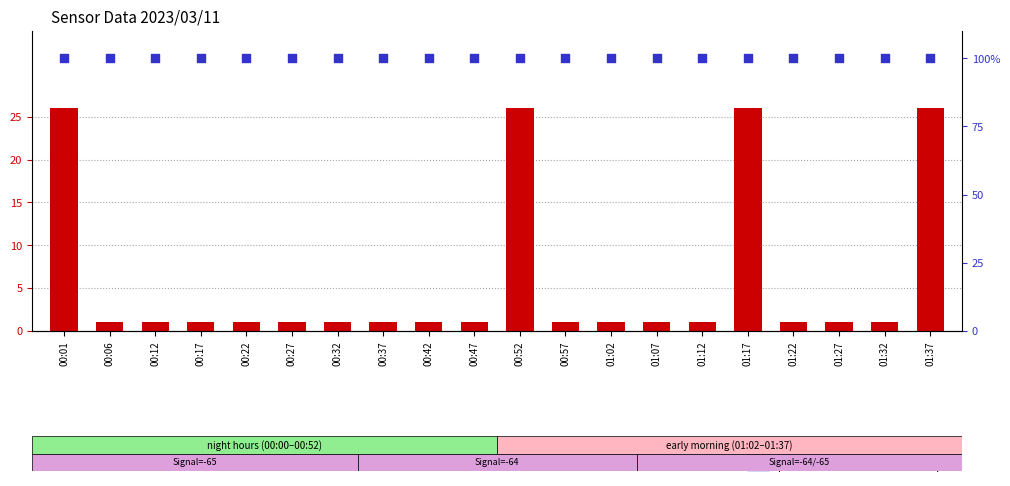

What is the total value across all series at 00:47?

101